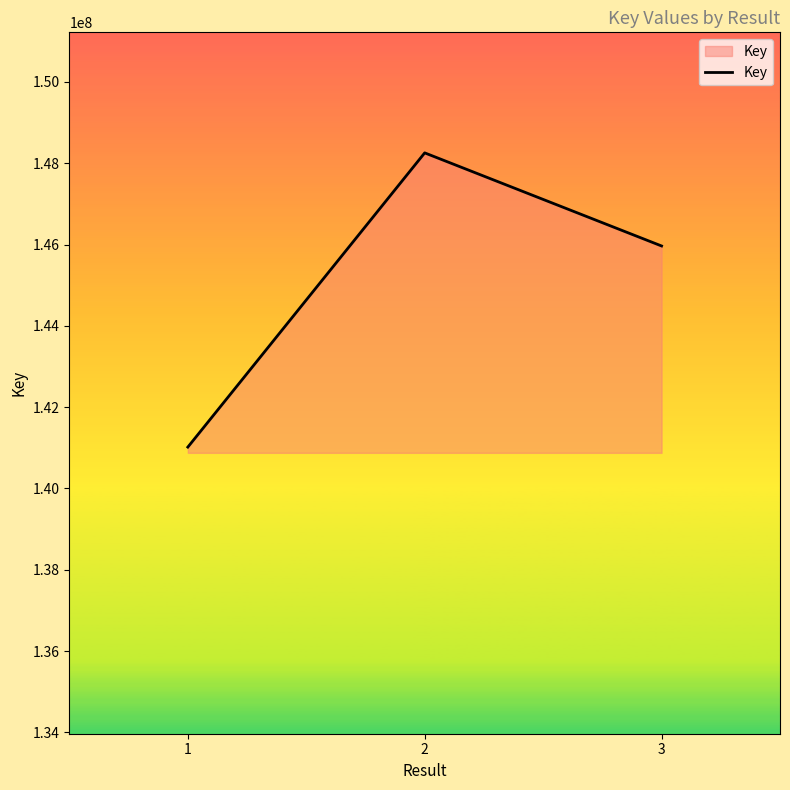

Which category has the lowest value across all series?

1